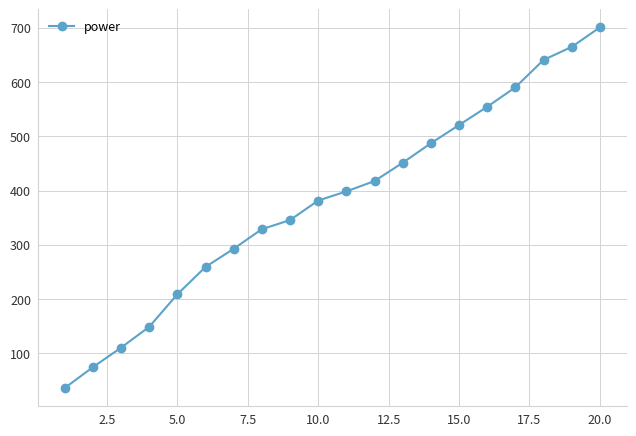

True or false: the data has more than 1 interior local peaks.

False